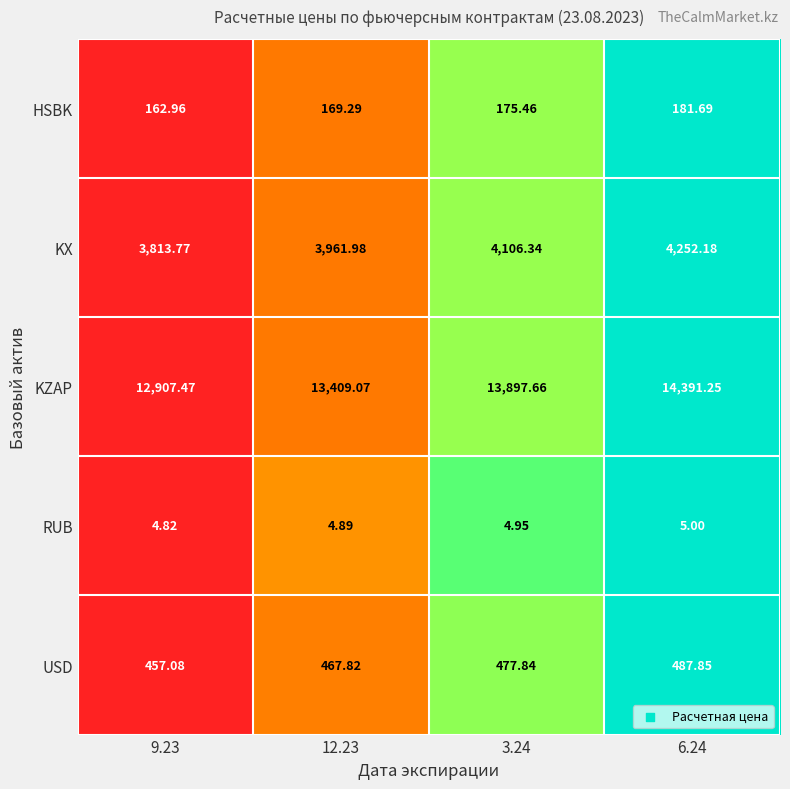

Which series has the largest total across all categories?

KZAP